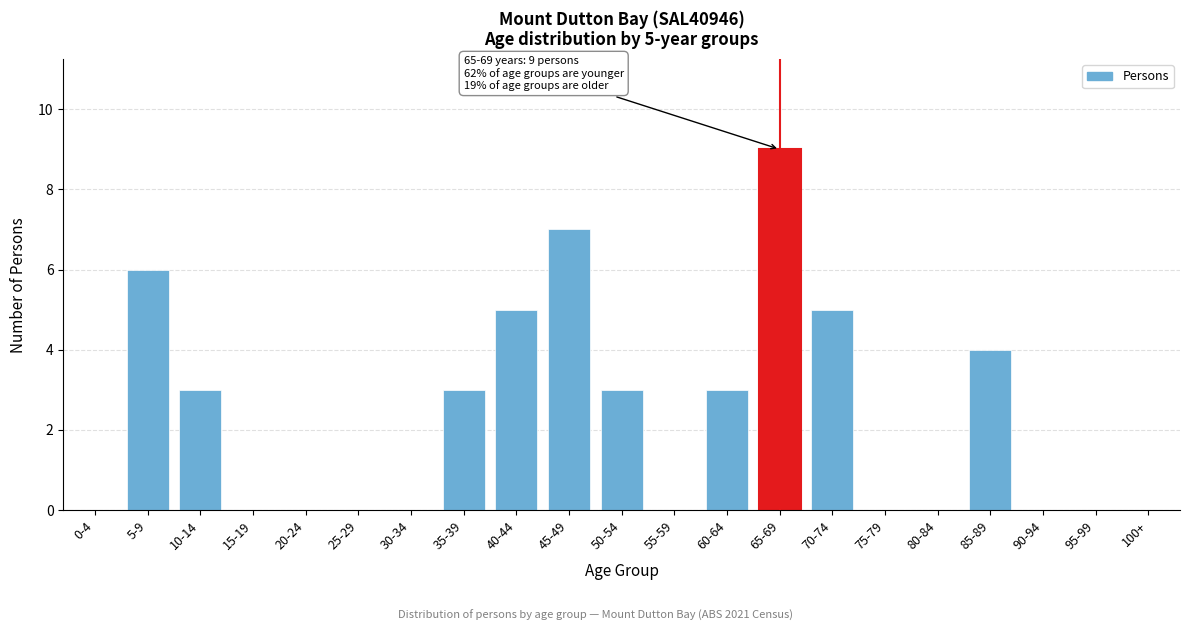

Reading right to left, list all the values displayed in this chart.

100+=0	95-99=0	90-94=0	85-89=4	80-84=0	75-79=0	70-74=5	65-69=9	60-64=3	55-59=0	50-54=3	45-49=7	40-44=5	35-39=3	30-34=0	25-29=0	20-24=0	15-19=0	10-14=3	5-9=6	0-4=0